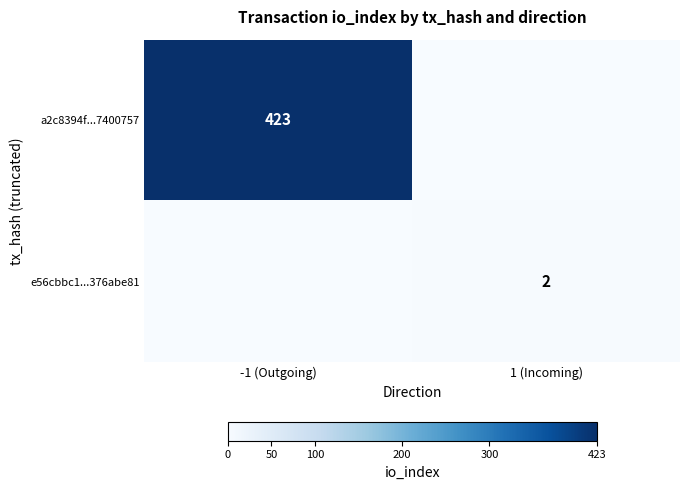

What is the spread (max minus min) of values at 1 (Incoming)?

2